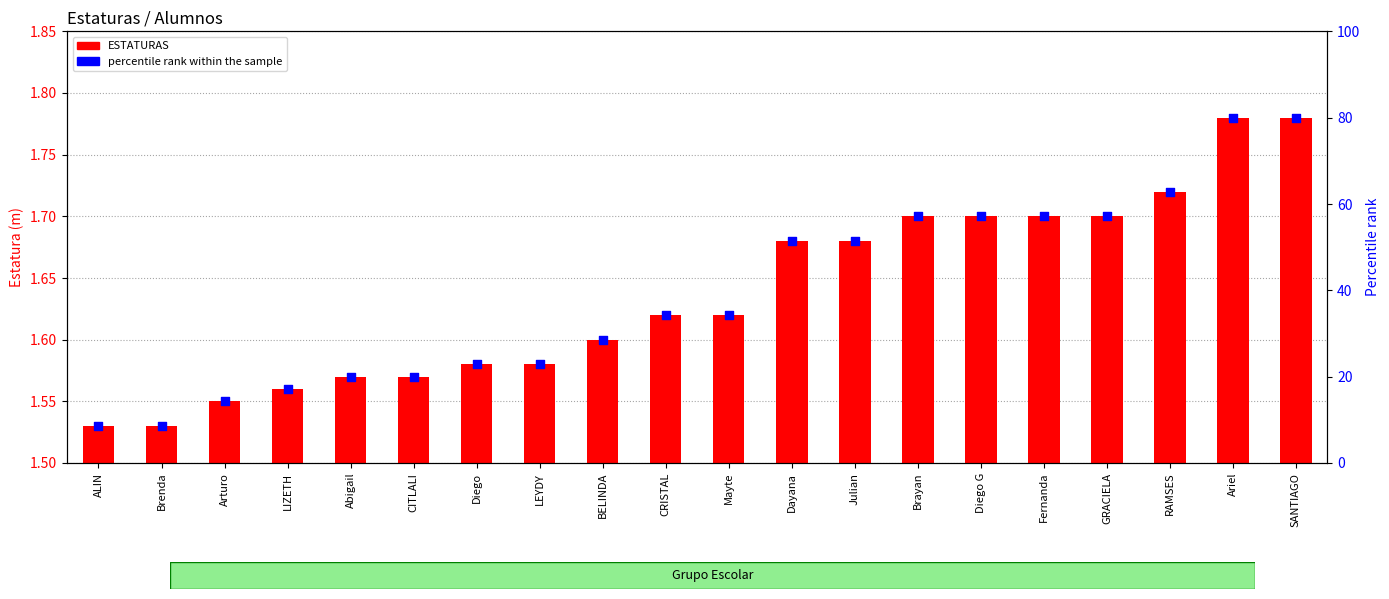

Which series reaches the maximum Y coordinate?

percentile rank within the sample